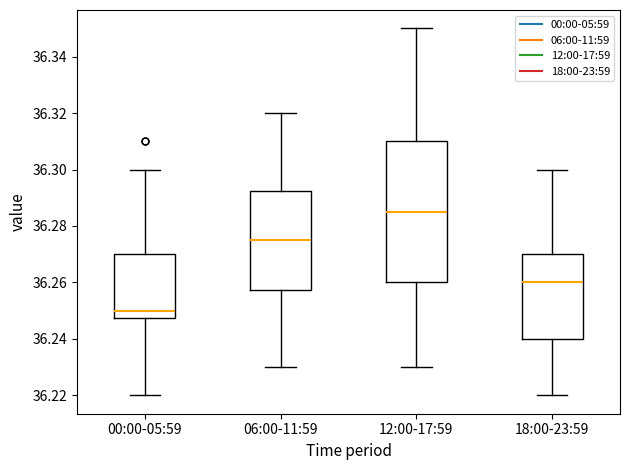

Which box's median line is the lowest?

00:00-05:59